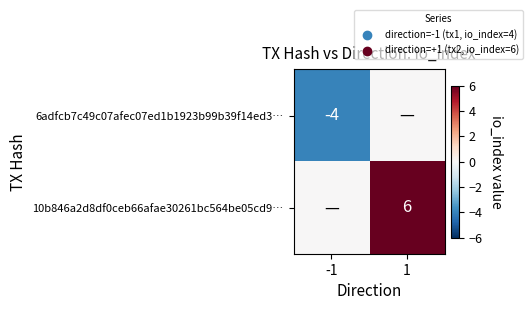

What is the spread (max minus min) of values at 1?

6